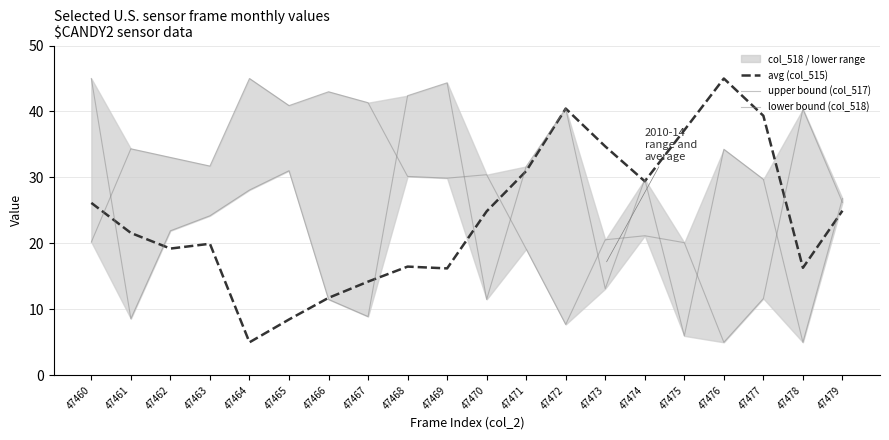

The upper bound (col_517) series shows 40.9 at 47465. True or false?

True